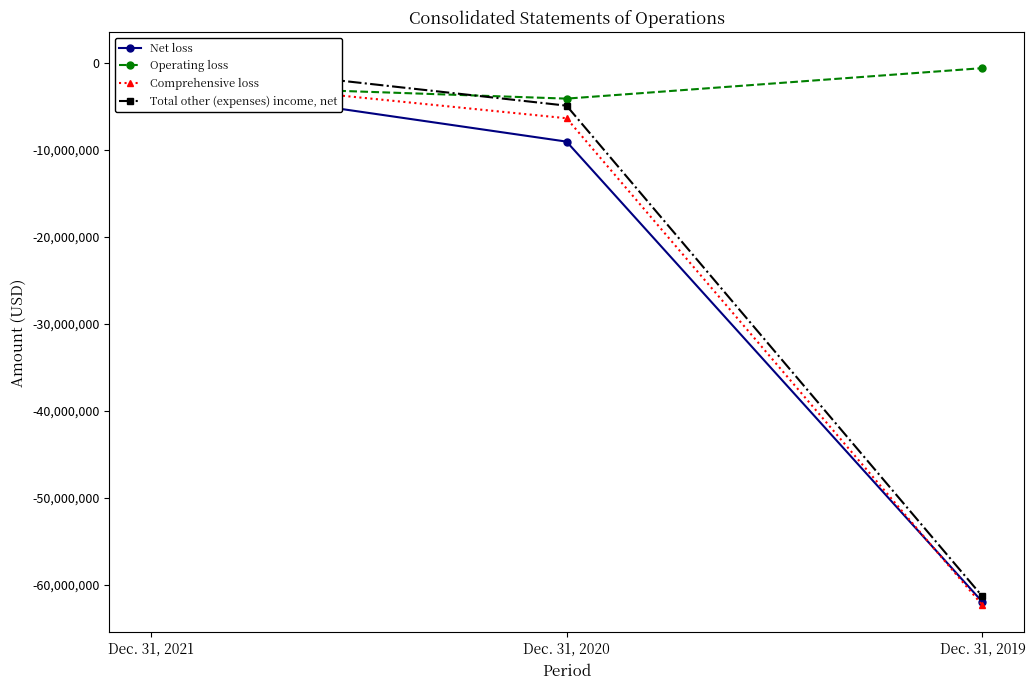

Reading right to left, list all the values displayed in this chart.

Net loss: -61995758	-9075353	-2145530
Operating loss: -627665	-4133238	-2495308
Comprehensive loss: -62361016	-6388959	-1587544
Total other (expenses) income, net: -61360850	-4942115	349778